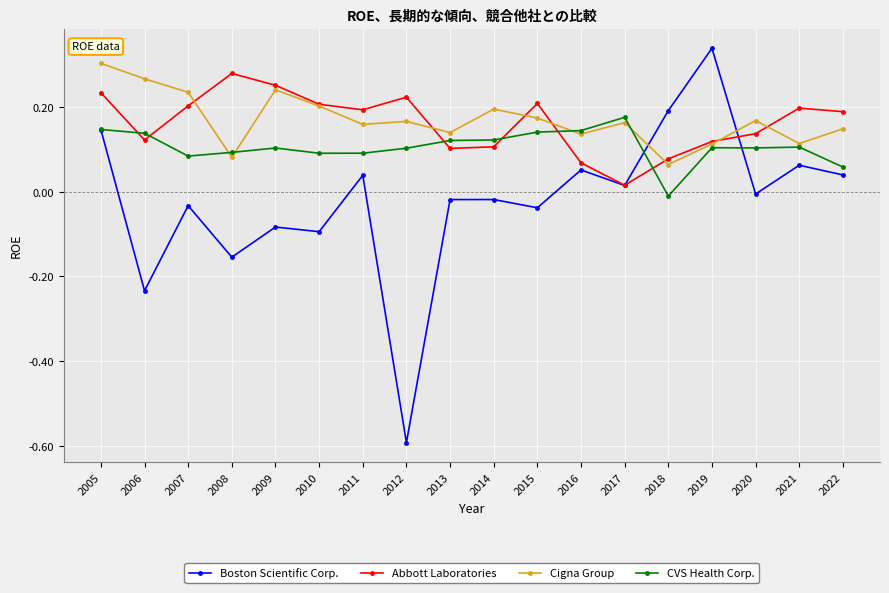

Is it true that Cigna Group equals 0.2 at 2015?

True